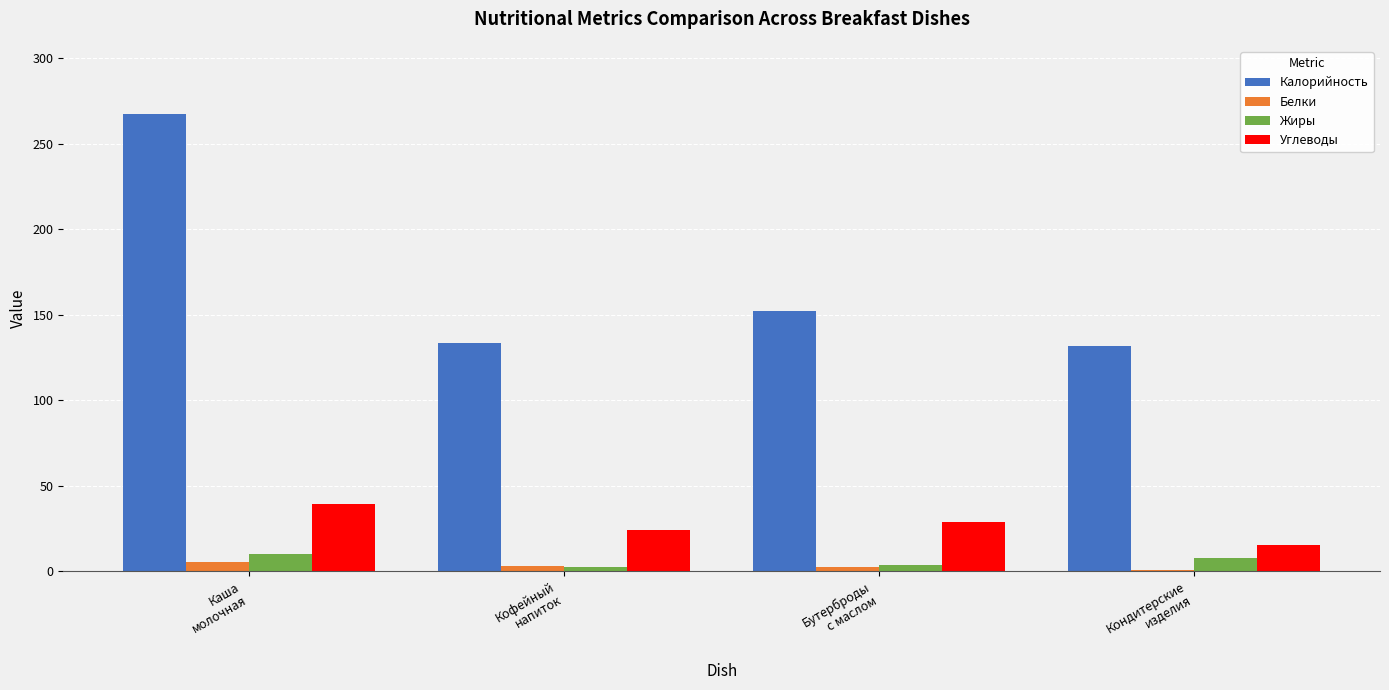

What is the highest value of the Углеводы series?

39.1